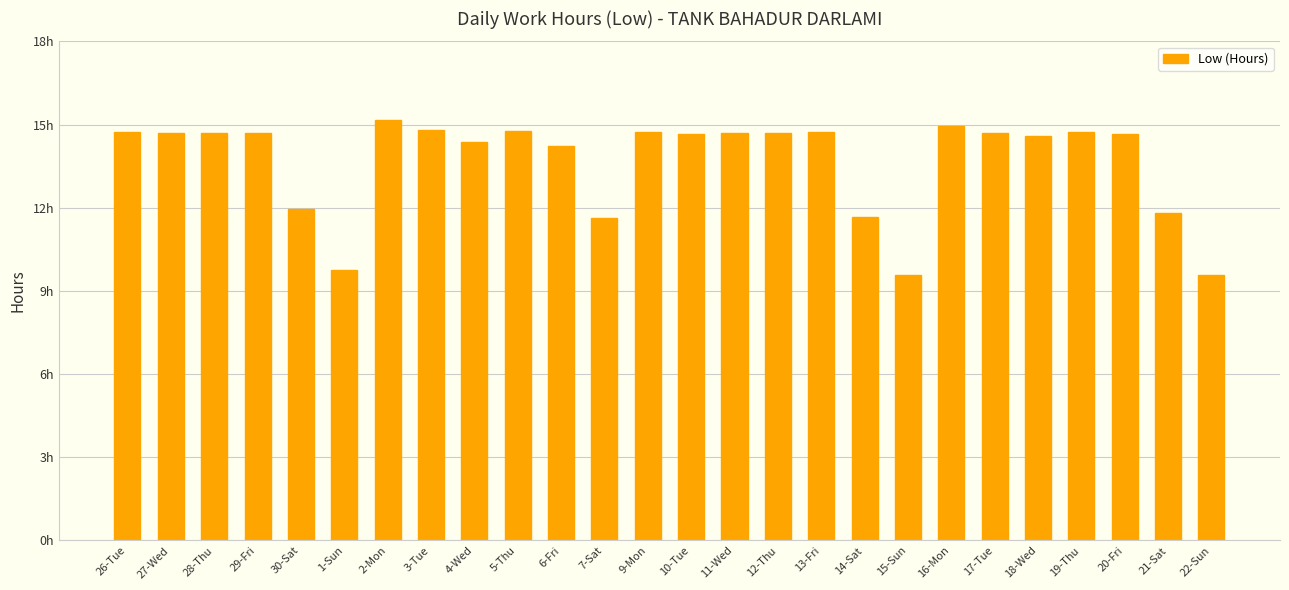

Does the chart contain any negative values?

No